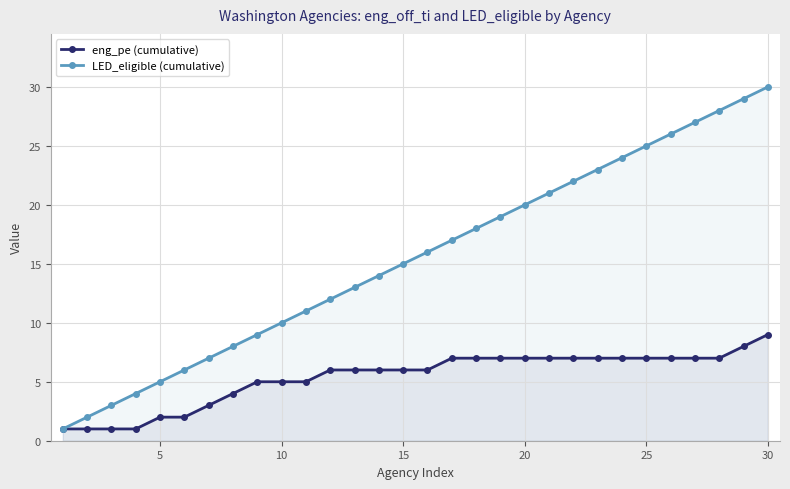

Which category has the highest value across all series?

30